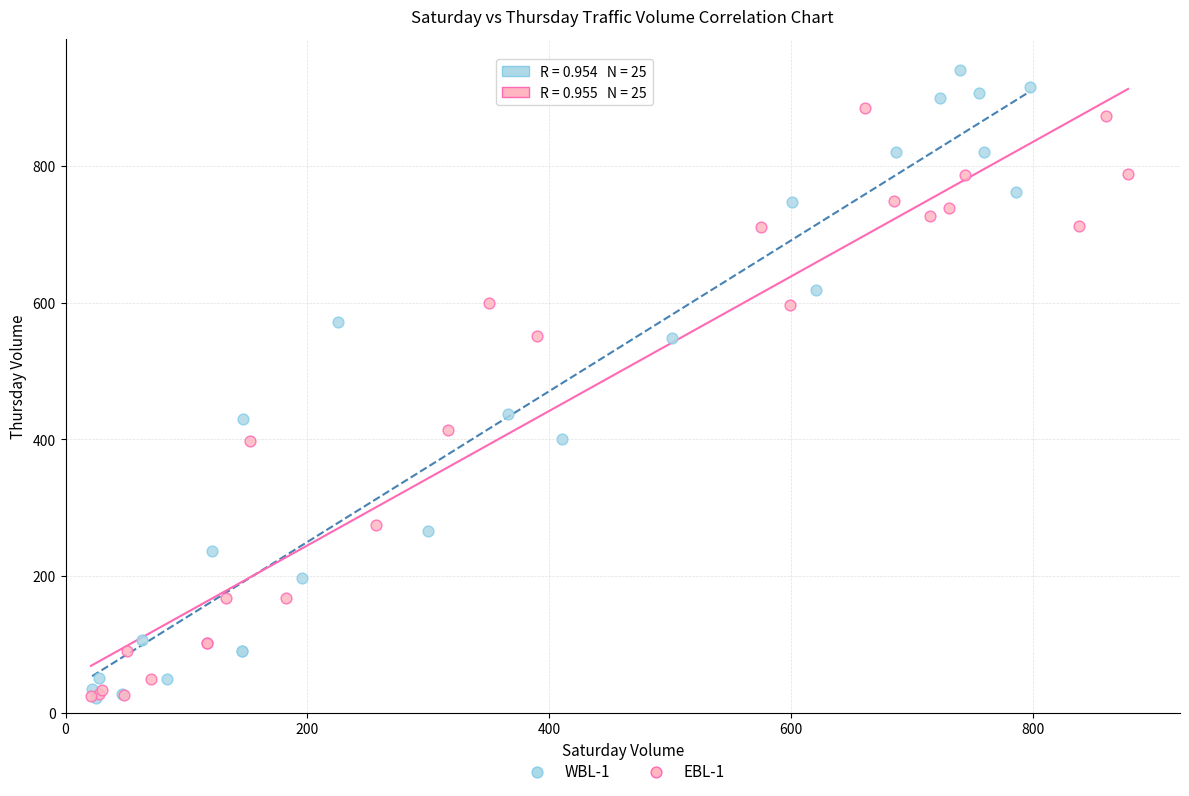

Which series reaches the maximum Y coordinate?

WBL-1